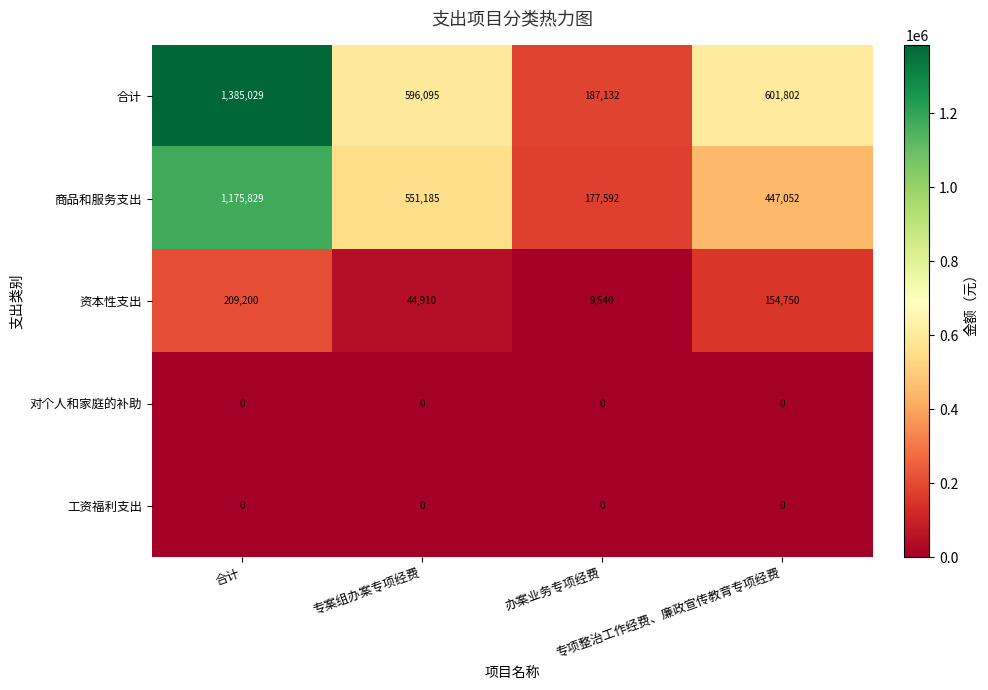

Which series changed the most between 专案组办案专项经费 and 办案业务专项经费?

合计